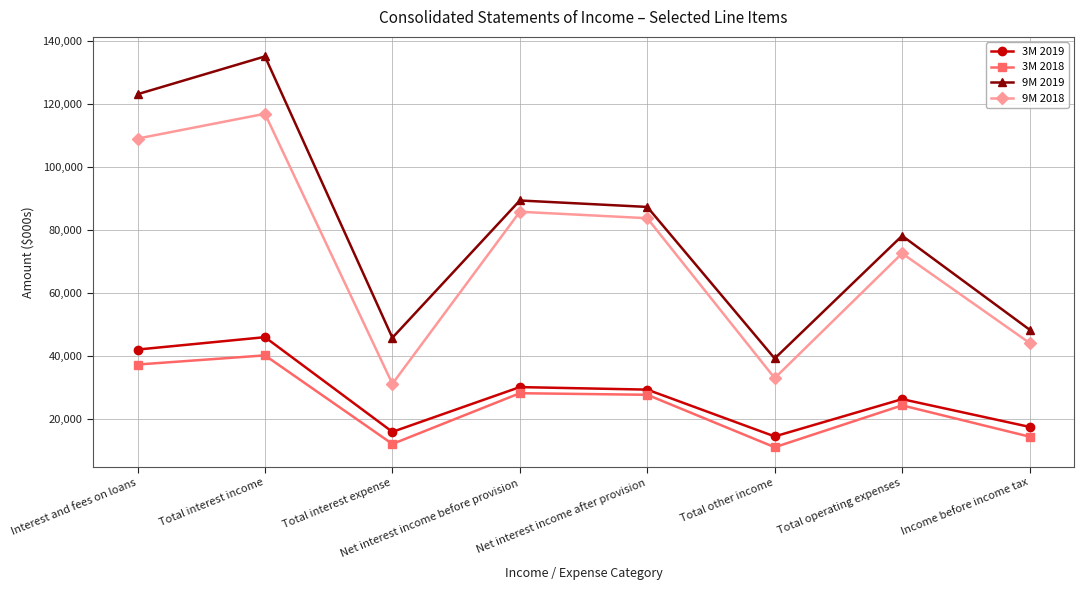

What is the difference between the 9M 2019 values at Net interest income before provision and Total interest income?

45754